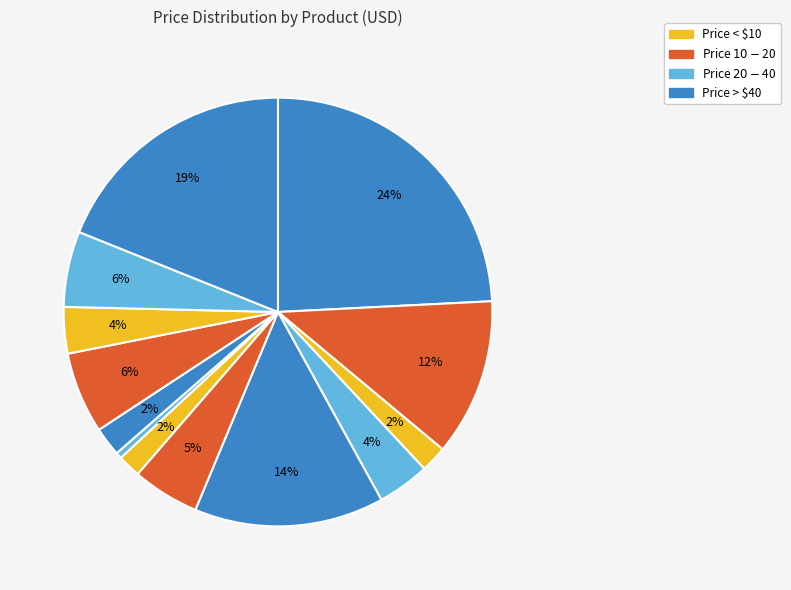

How many segments does this pie chart have?

13